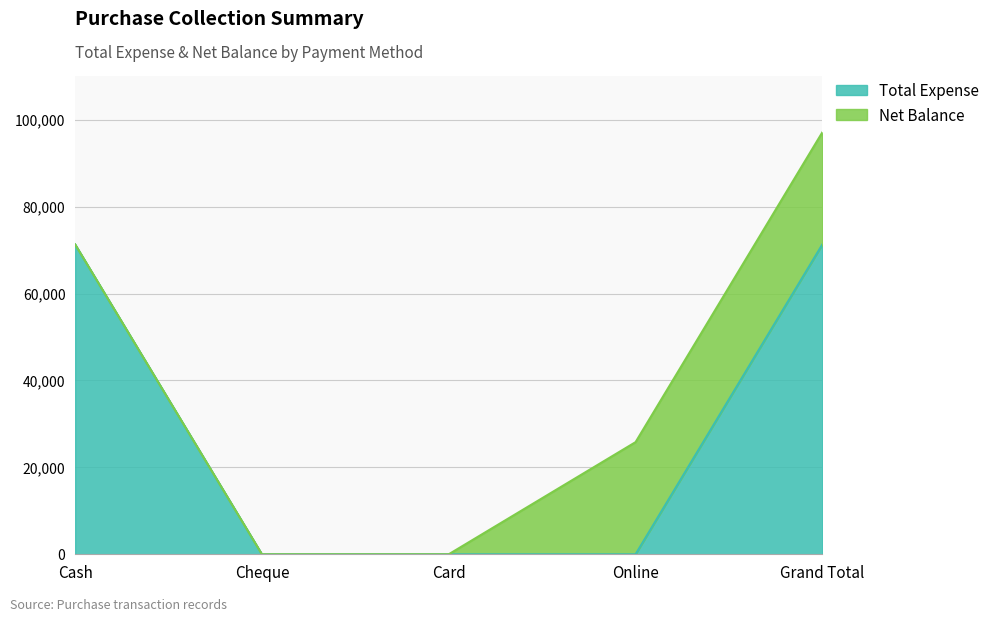

The value at Card is -23425. True or false?

False